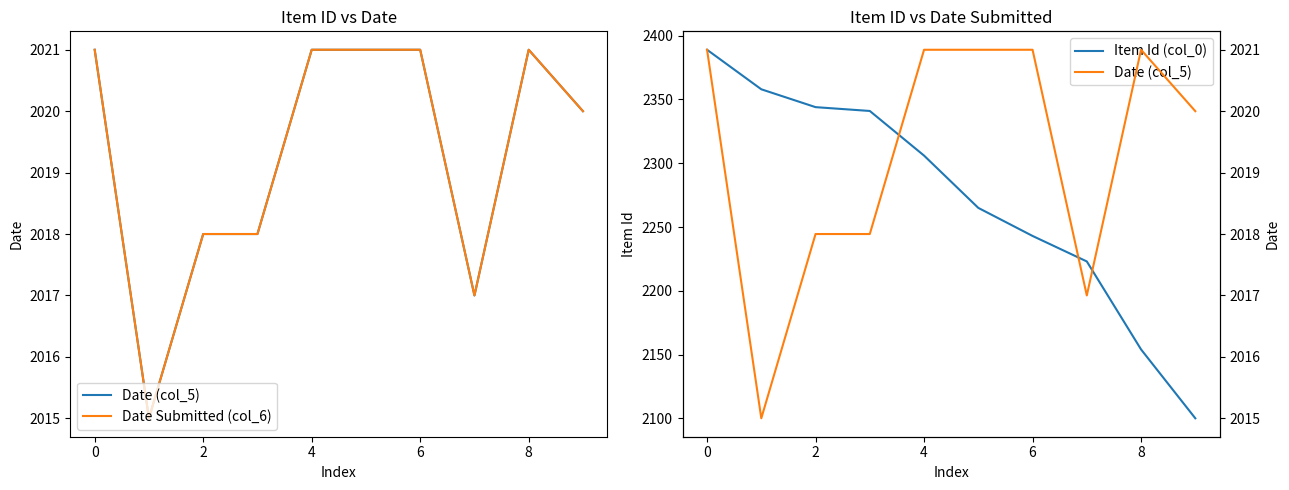

The value of Date Submitted (col_6) at 2 is 2018. True or false?

True